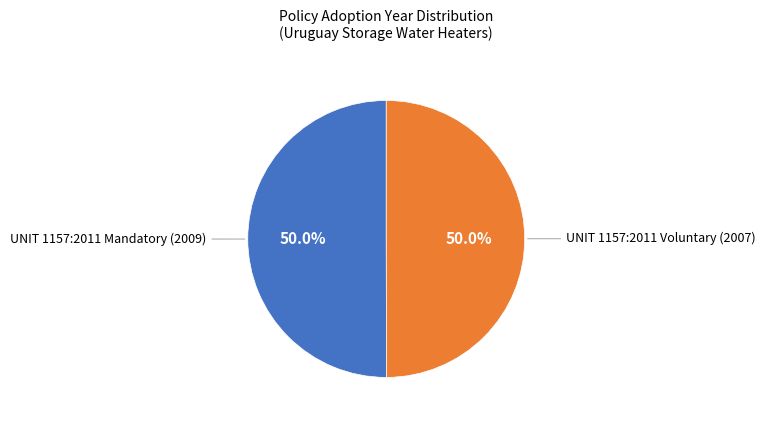

How many segments does this pie chart have?

2